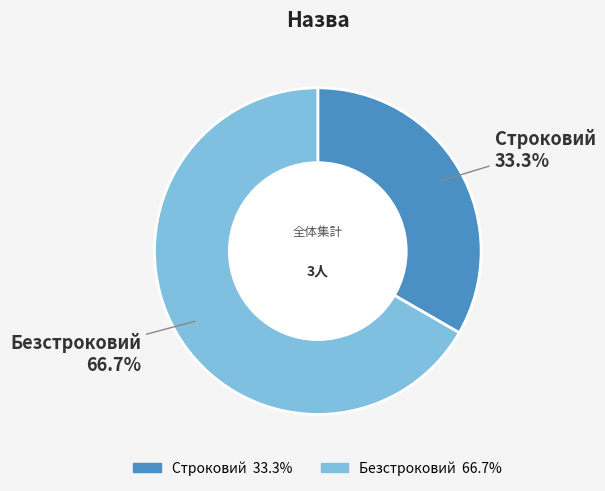

What is the ratio of the value at Строковий to the value at Безстроковий?

0.5